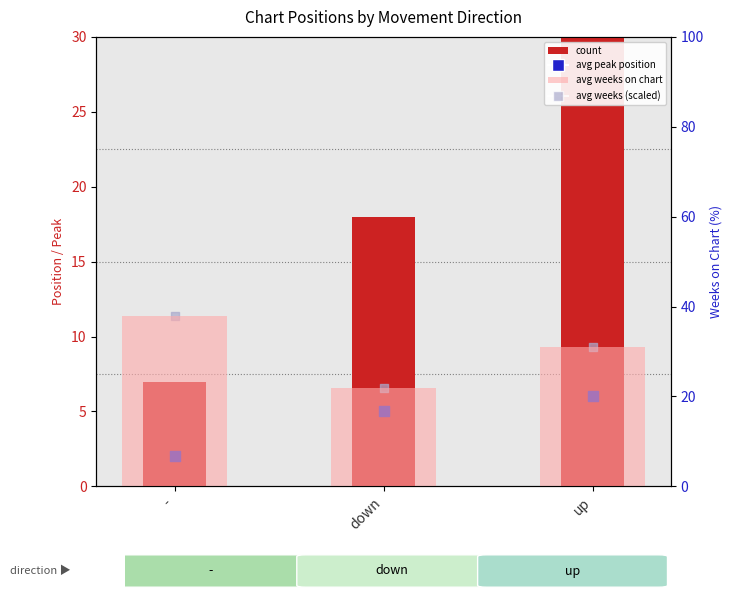

Is the value of avg weeks (scaled) at down greater than the value of count at -?

No